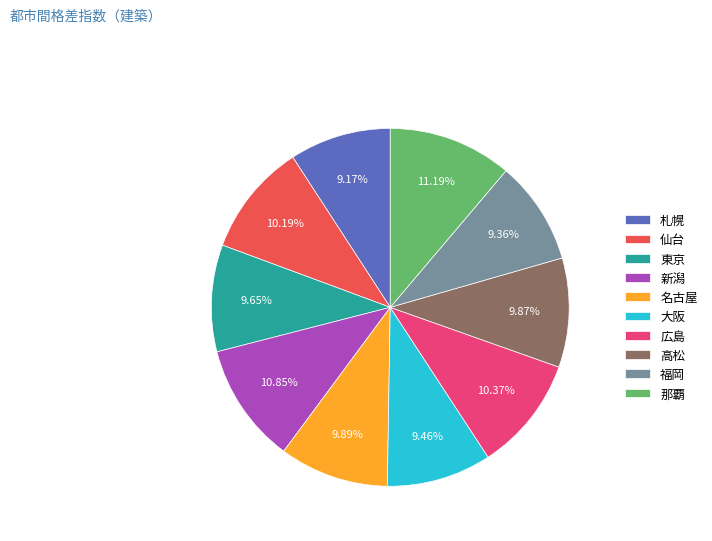

Is the sum of 大阪 and 広島 greater than half?

No